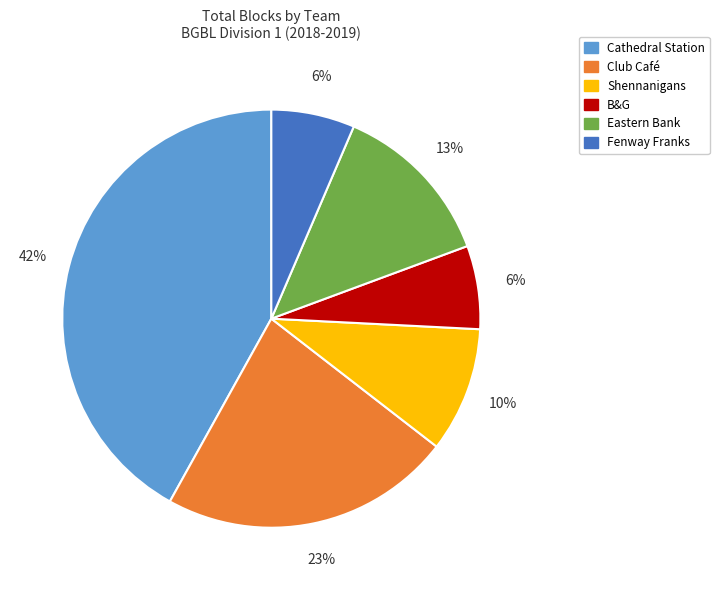

What percentage is the Shennanigans slice, to the nearest percent?

10%